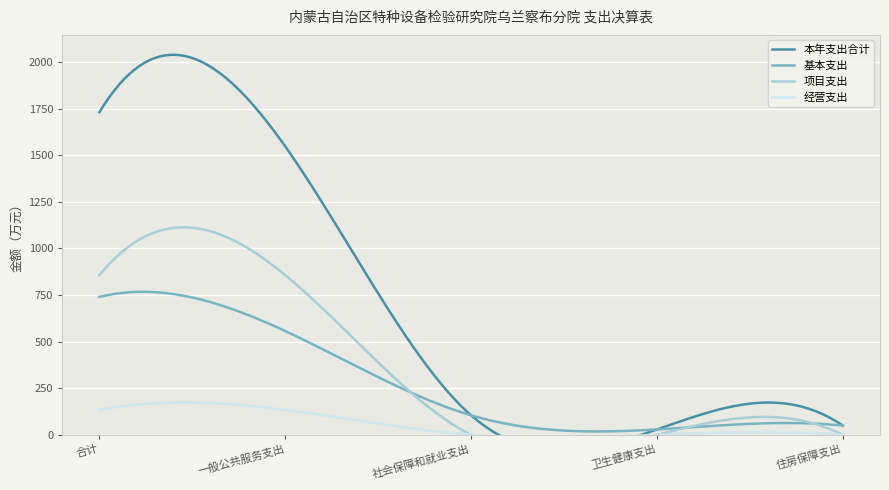

What is the difference between the second highest and minimum values in the 本年支出合计 series?

1518.3